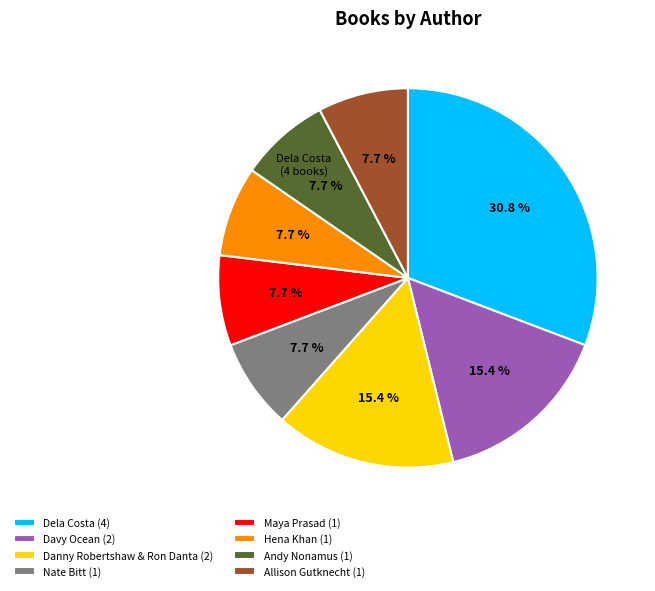

Is Danny Robertshaw & Ron Danta (2) the majority of the pie?

No